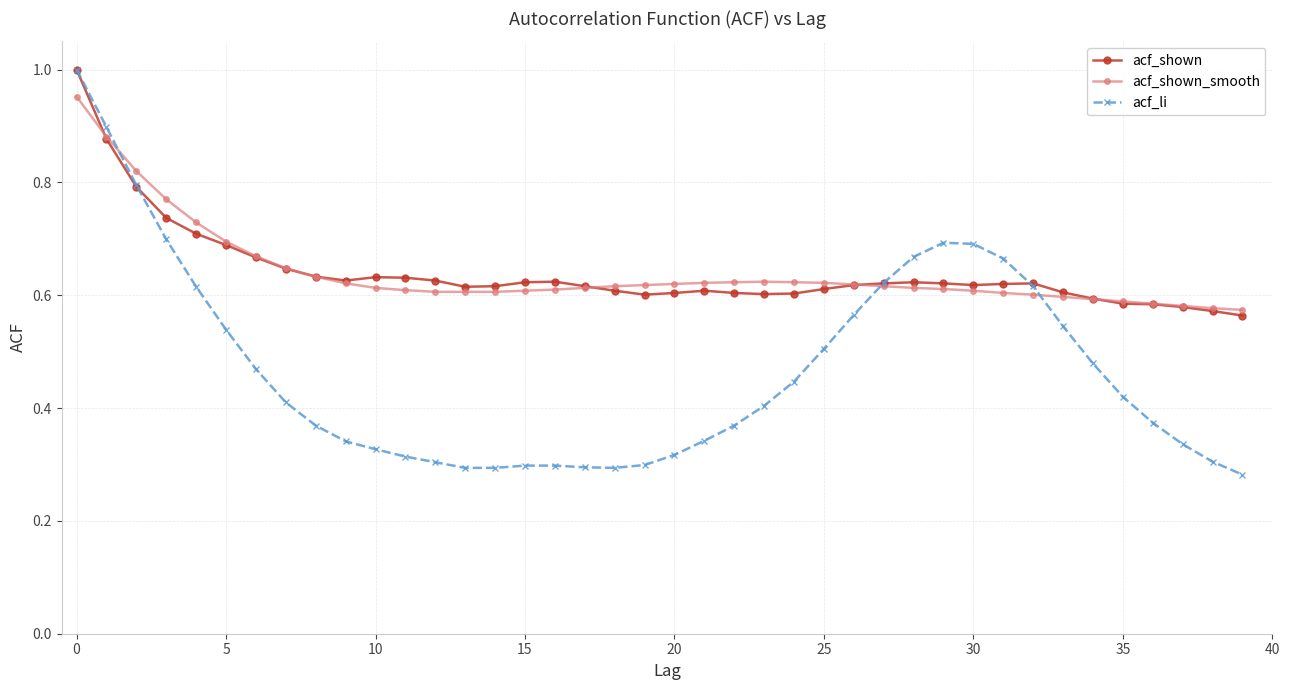

Count the acf_li values in the range 0 to 1.

40